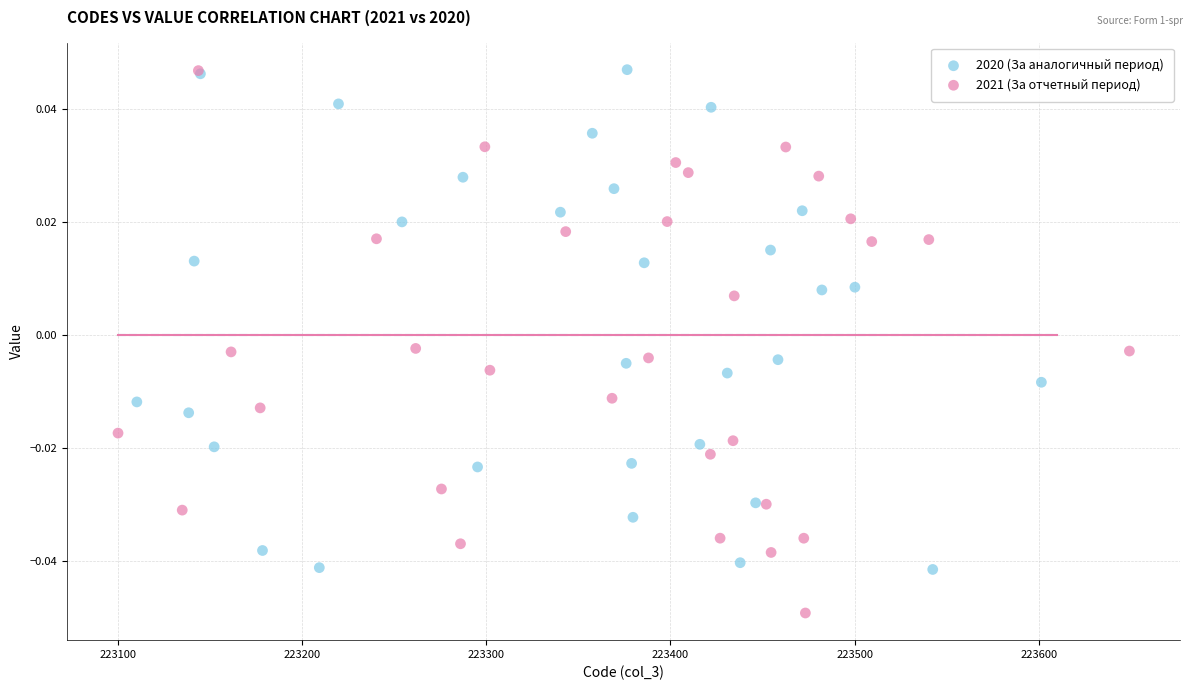

Which series reaches the minimum Y coordinate?

2021 (За отчетный период)